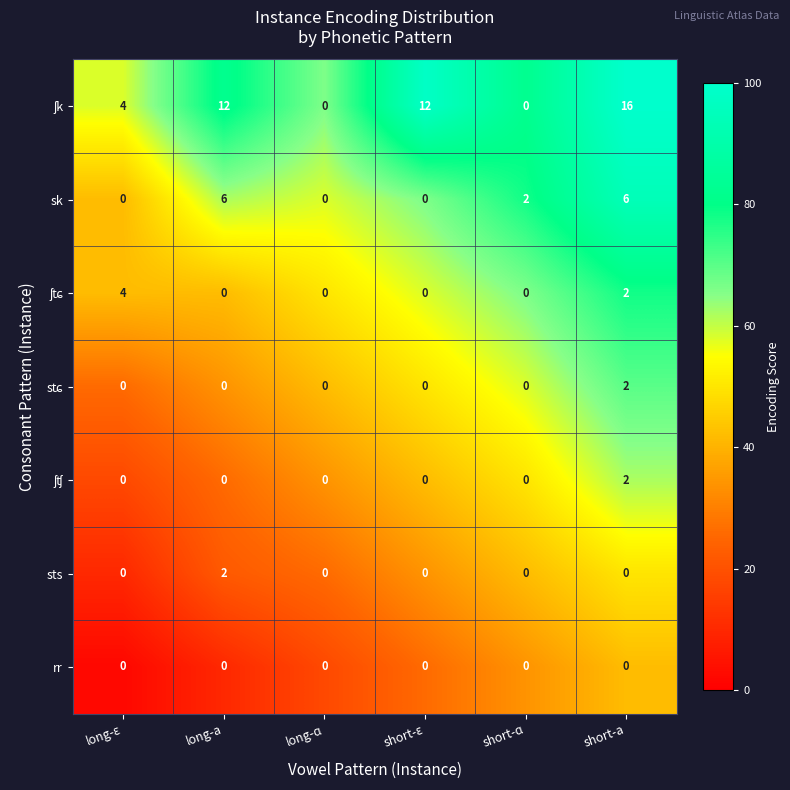

At how many categories does at least one series exceed 3?

4